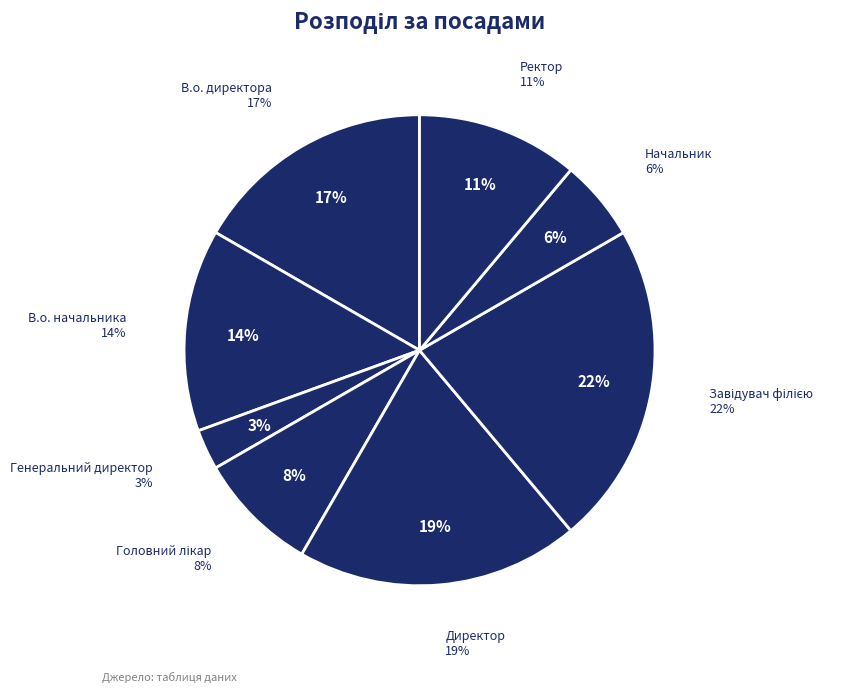

What is the largest slice in the pie chart?

Завідувач філією